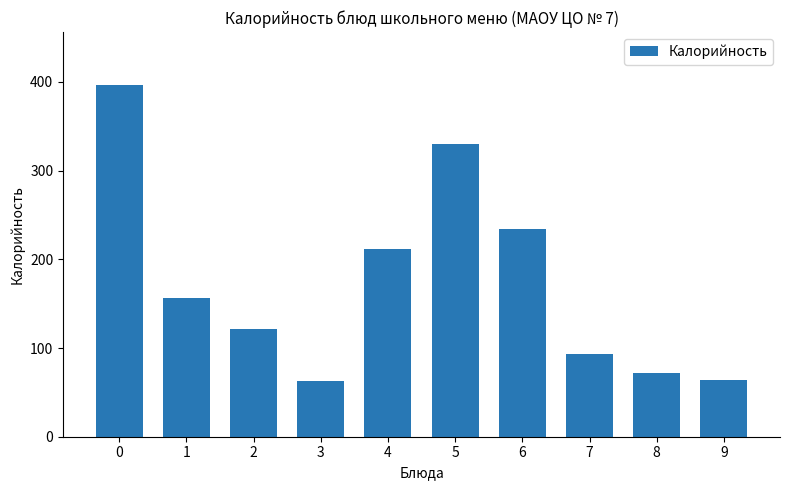

Is it true that the value at 8 is 50.1?

False